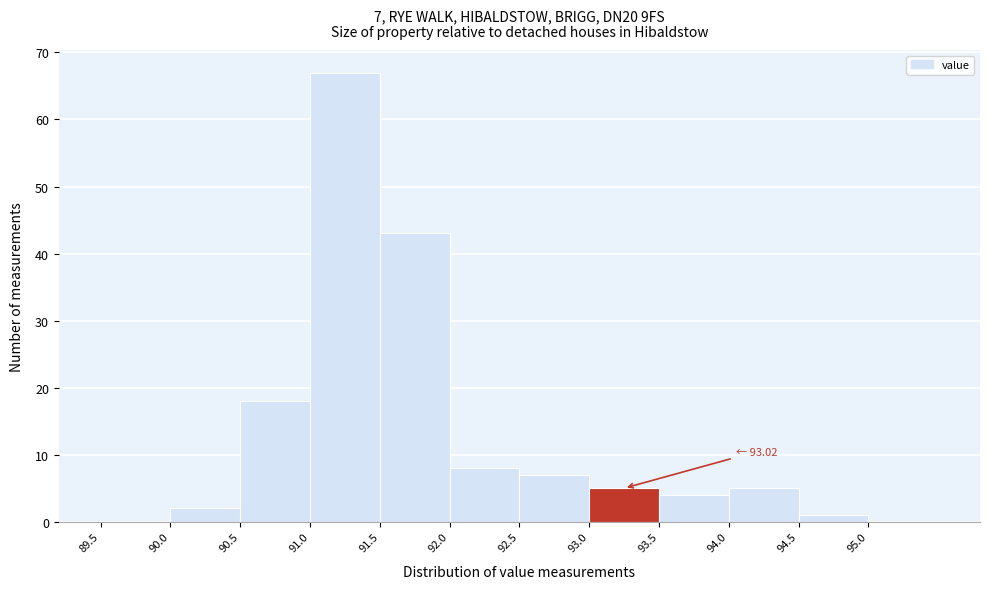

Which range on the x-axis has the tallest bar?

91.0 to 91.5